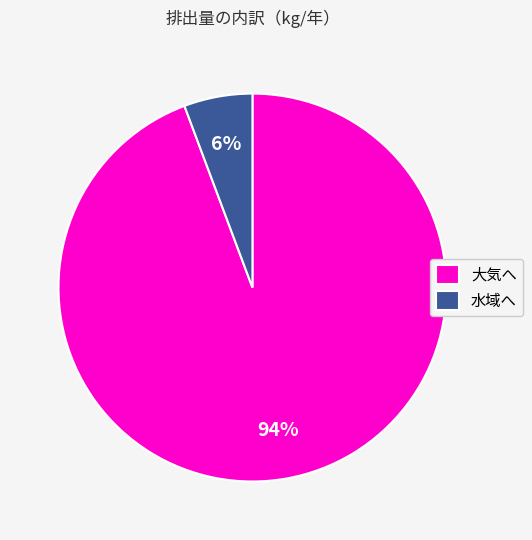

Do 水域へ and 大気へ together represent more than half of the pie?

Yes